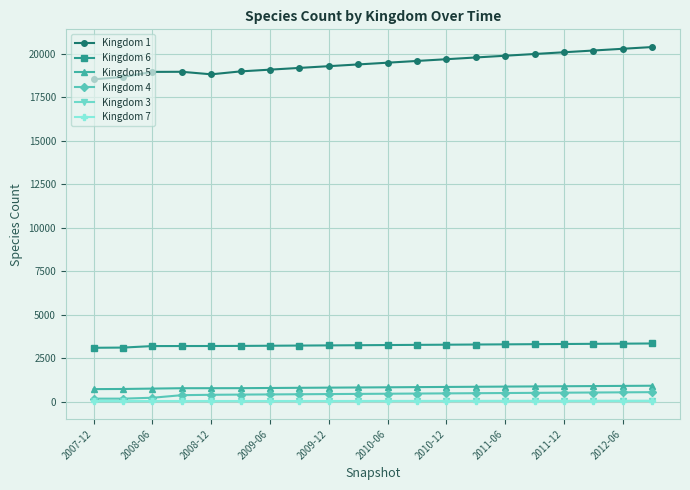

What is the average value of the Kingdom 5 series?

826